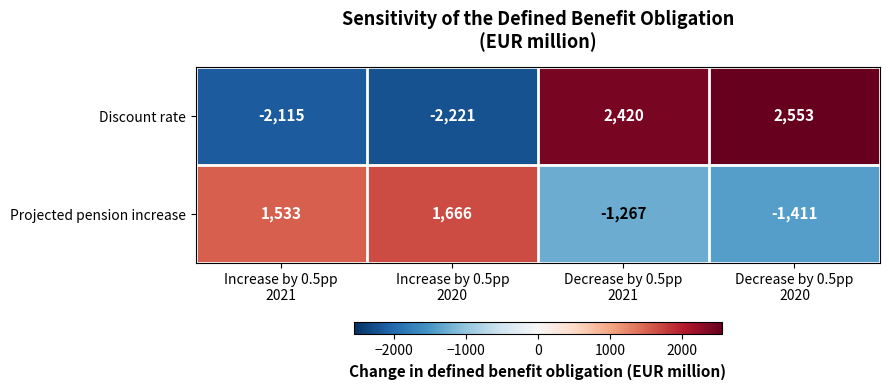

Which label corresponds to the smallest value in the chart?

Increase by 0.5pp
2020